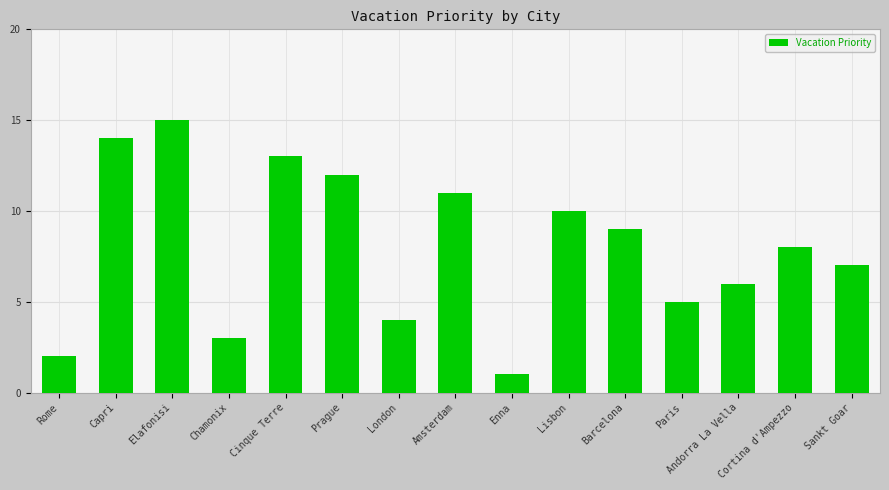

Reading left to right, extract all data points from this chart.

Rome=2	Capri=14	Elafonisi=15	Chamonix=3	Cinque Terre=13	Prague=12	London=4	Amsterdam=11	Enna=1	Lisbon=10	Barcelona=9	Paris=5	Andorra La Vella=6	Cortina d'Ampezzo=8	Sankt Goar=7